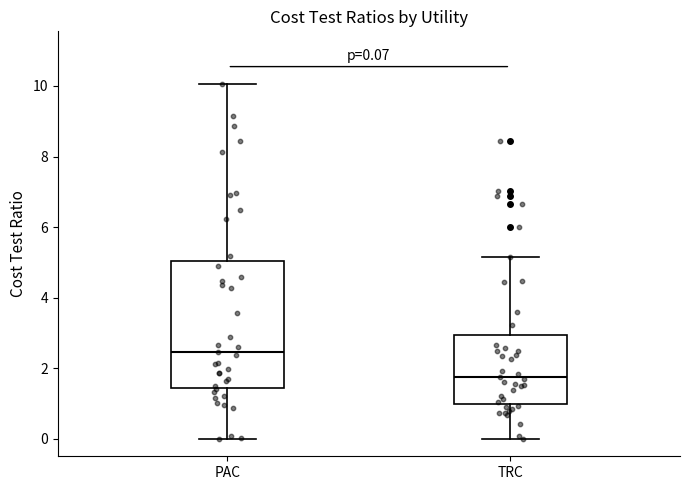

Comparing the boxes themselves (not the whiskers), which one is the tallest?

PAC